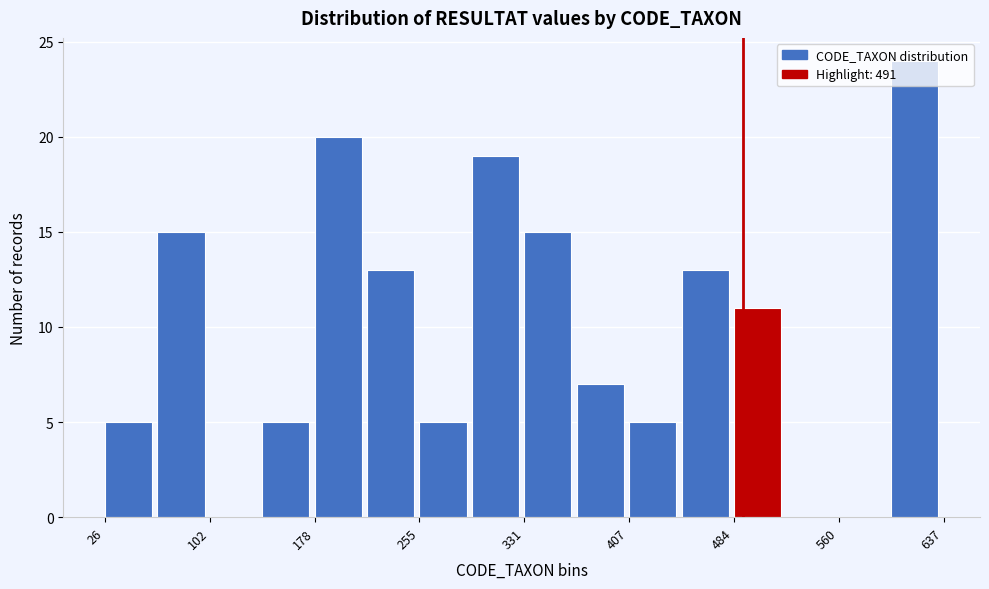

Around what value on the x-axis is the tallest bar? Give the approximate position of its centre, as read against the axis.

620